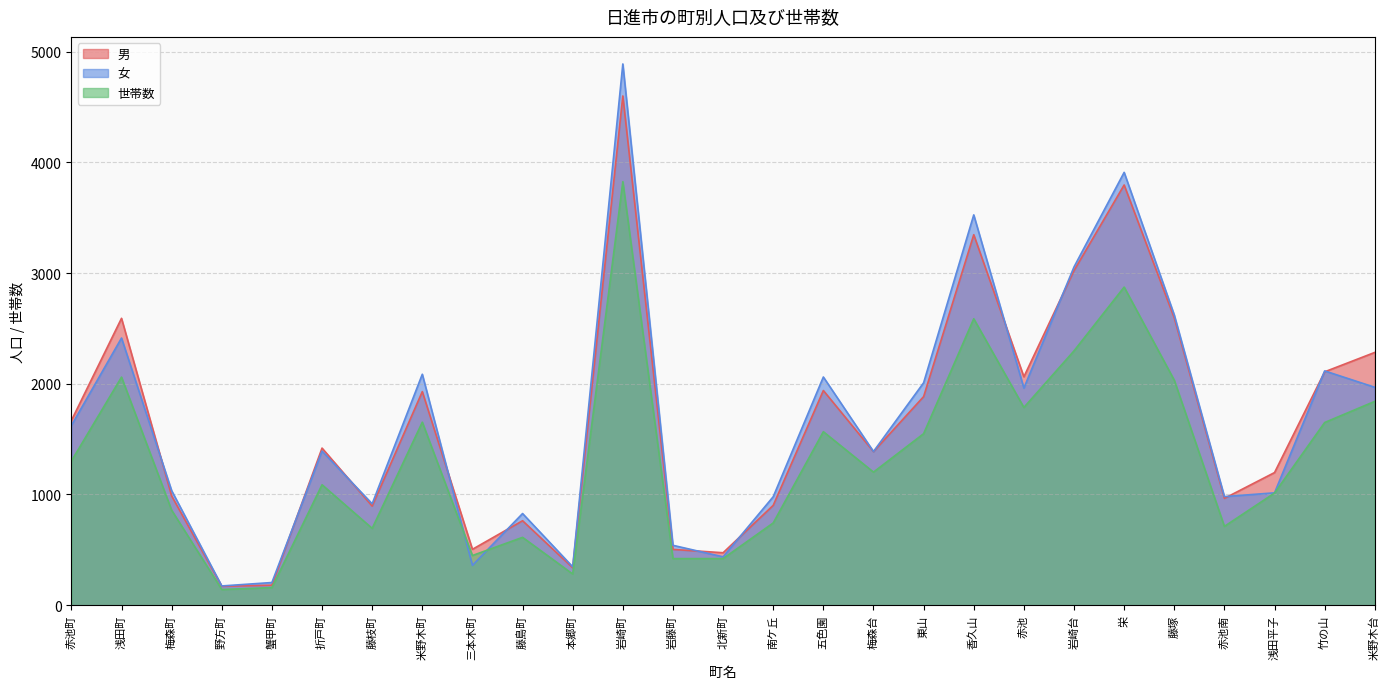

What value does the 男 series have at 五色園, to the nearest 10?

1940